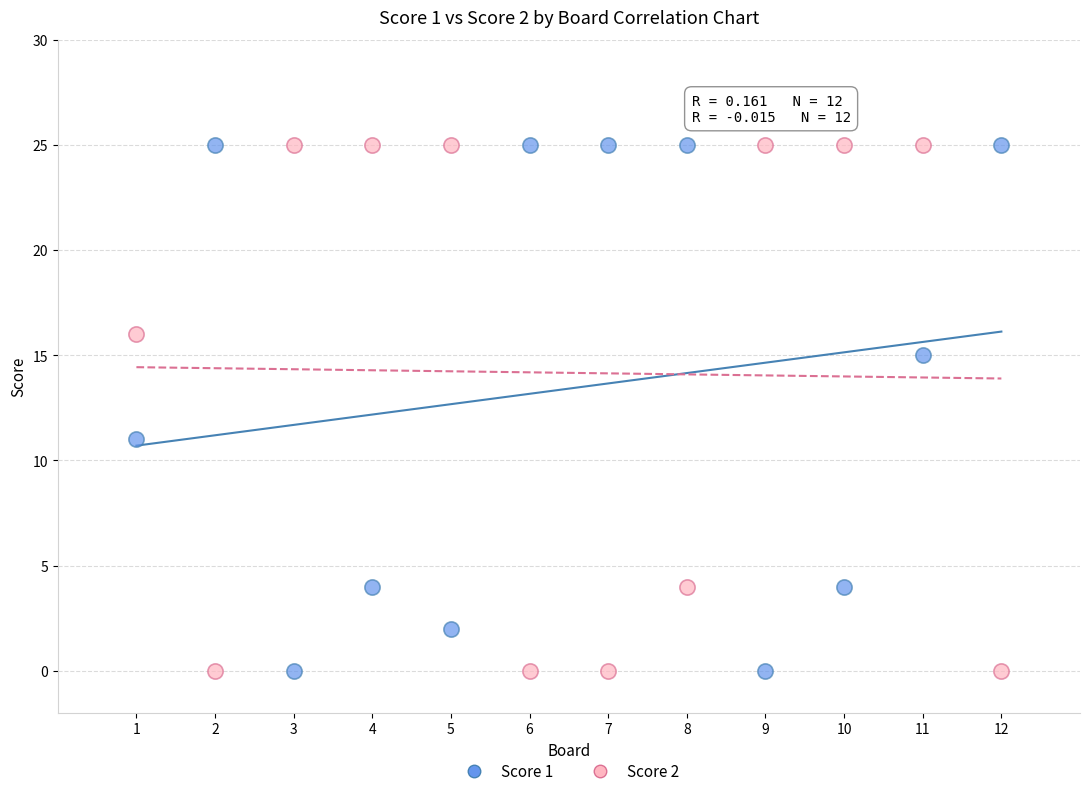

What are all the series names shown in the legend?

Score 1, Score 2